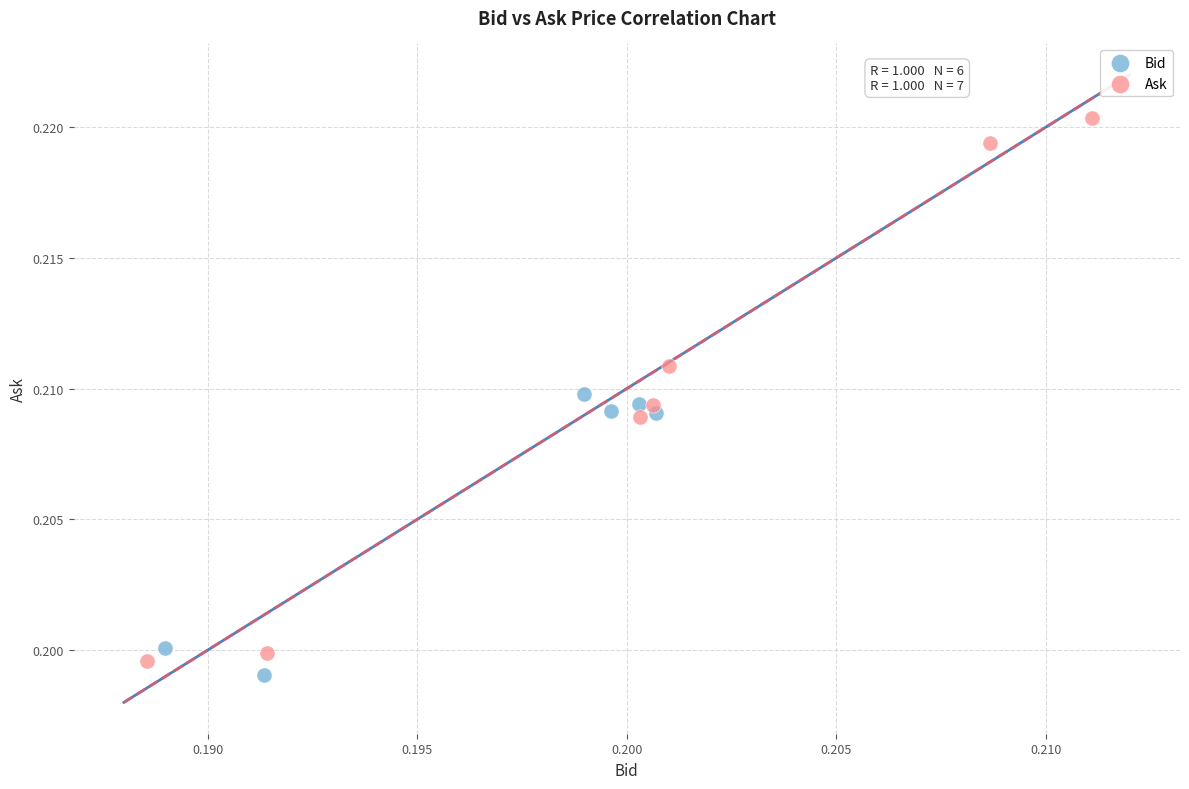

Which series has the widest spread of Y values?

Ask